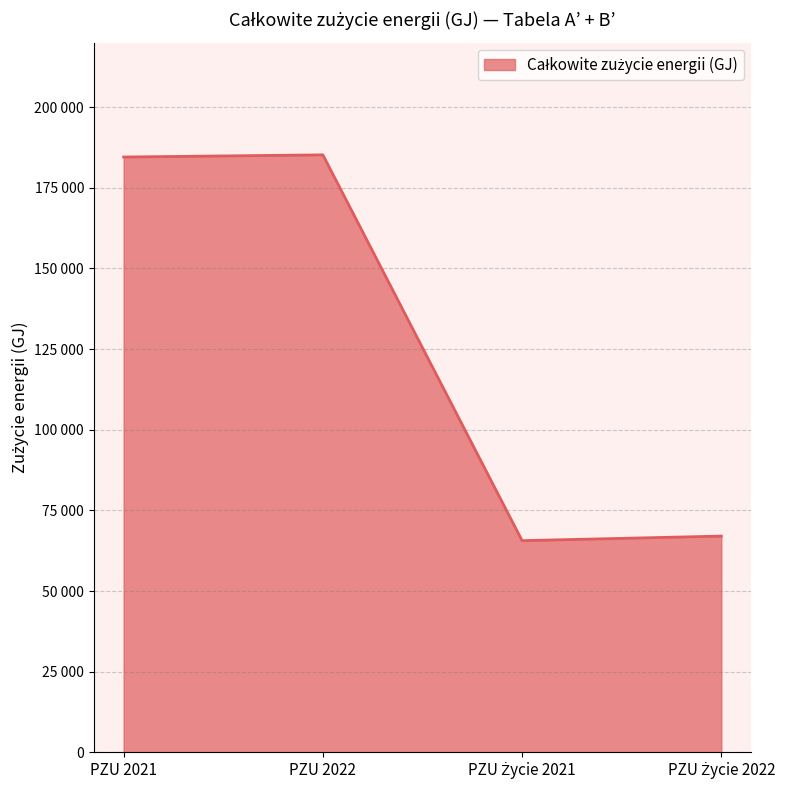

Between PZU Życie 2022 and PZU Życie 2021, which is larger?

PZU Życie 2022